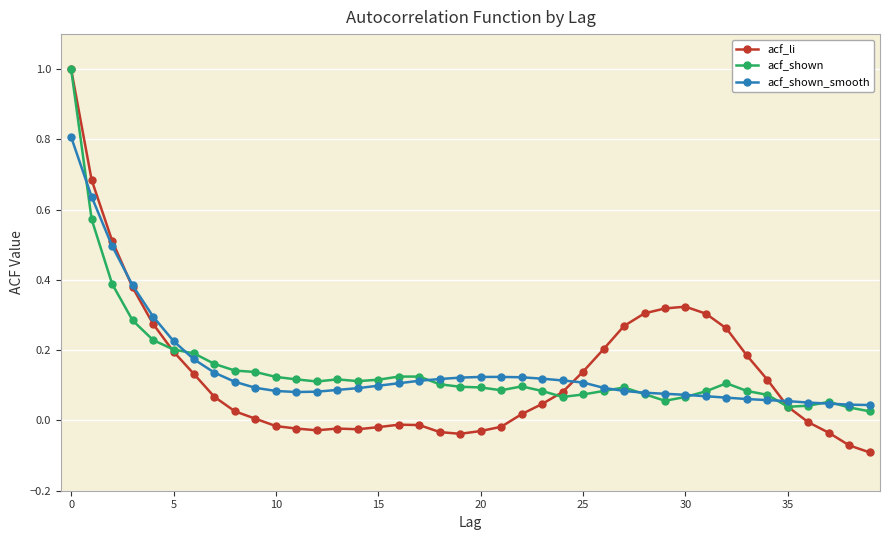

Count the number of categories in the chart.

40